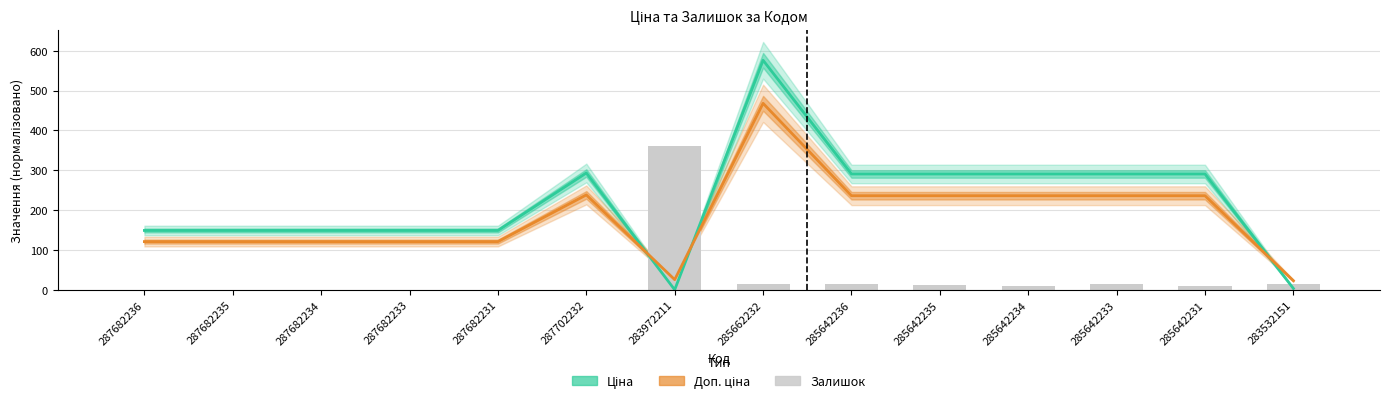

What is the difference between the Доп. ціна values at 287682234 and 283532151?

98.1